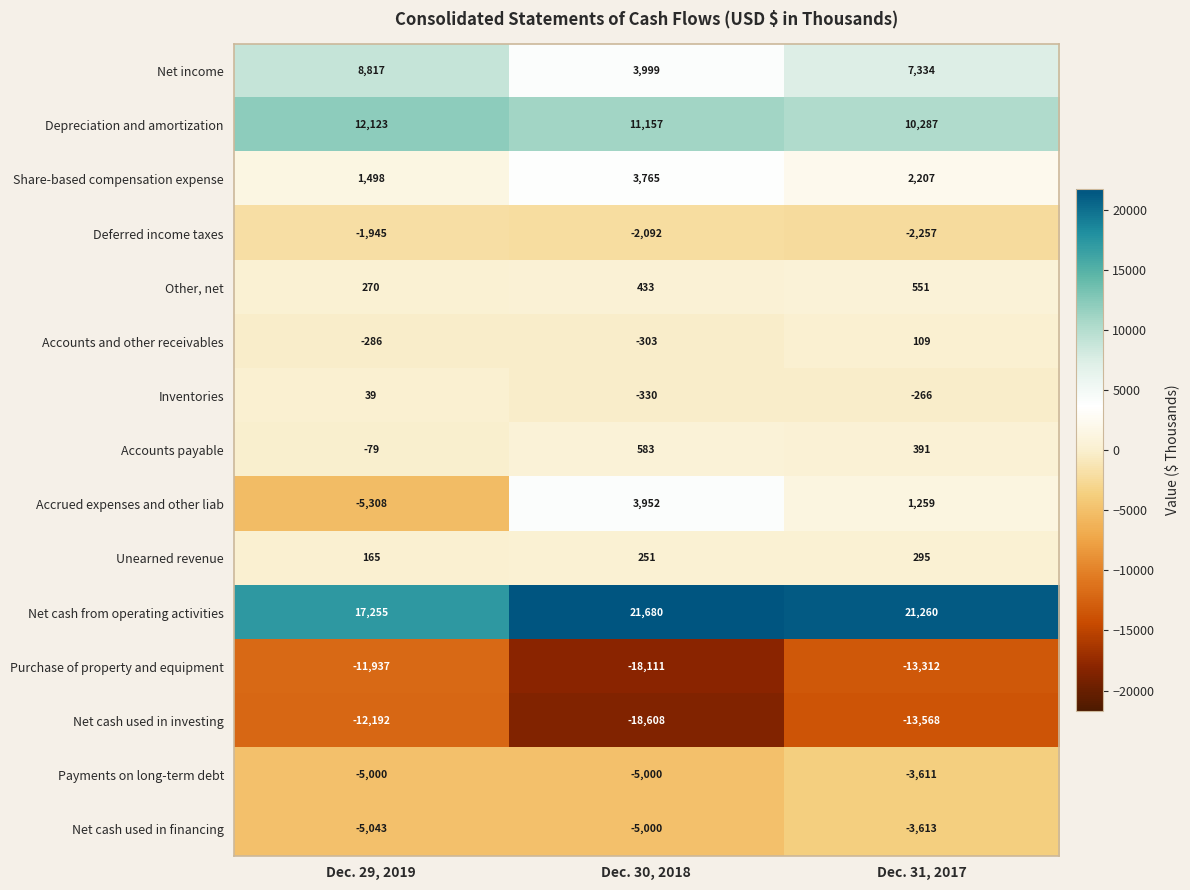

Which series has the largest total across all categories?

Net cash from operating activities